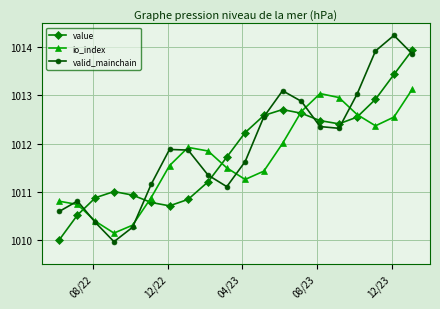

What is the value of the io_index point at the 5th from the left?

1010.3